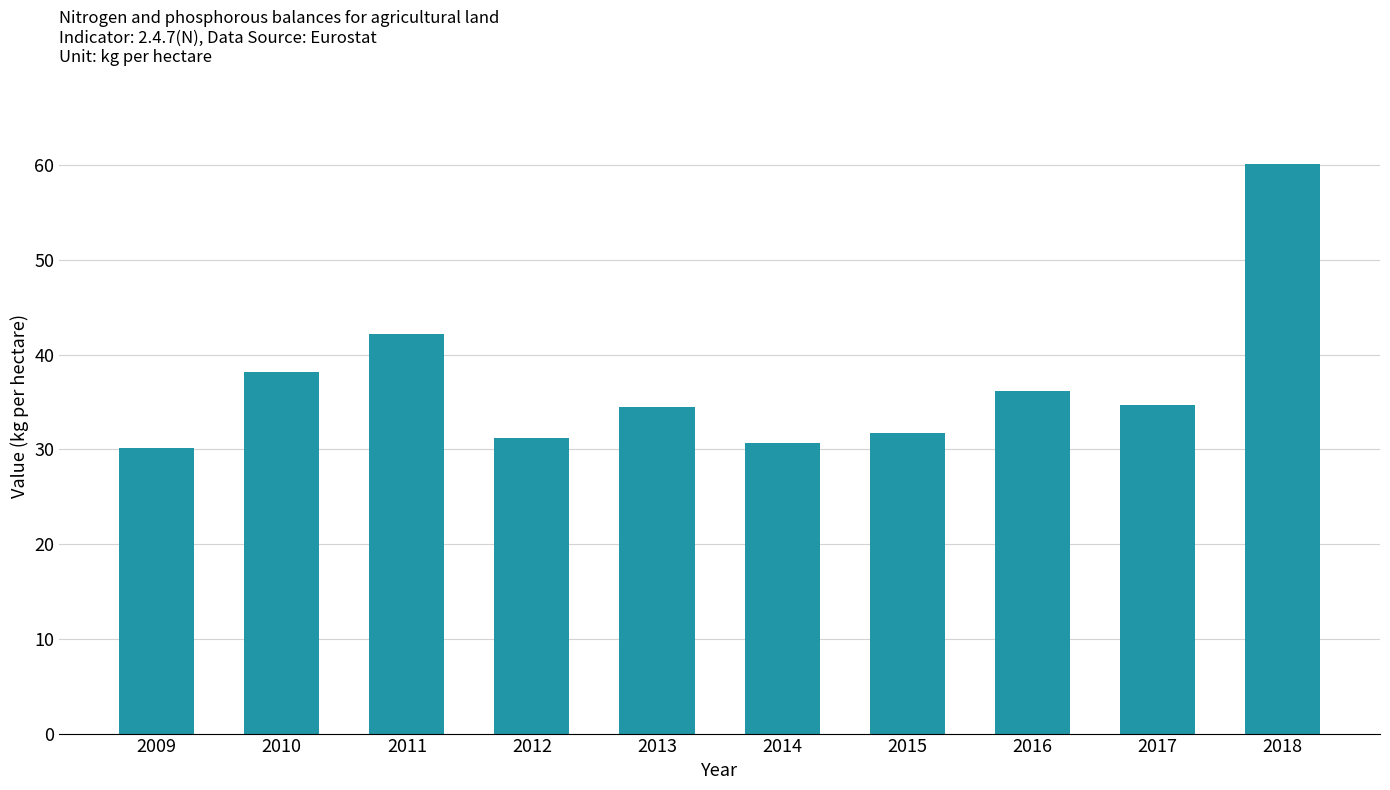

Count the number of categories in the chart.

10